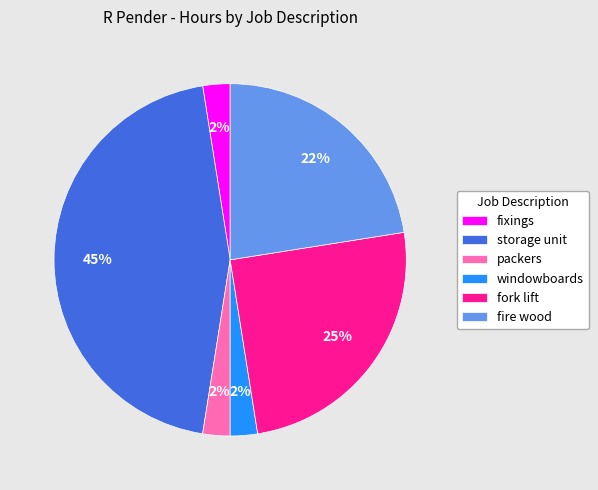

The fire wood slice represents 22% of the pie. True or false?

True